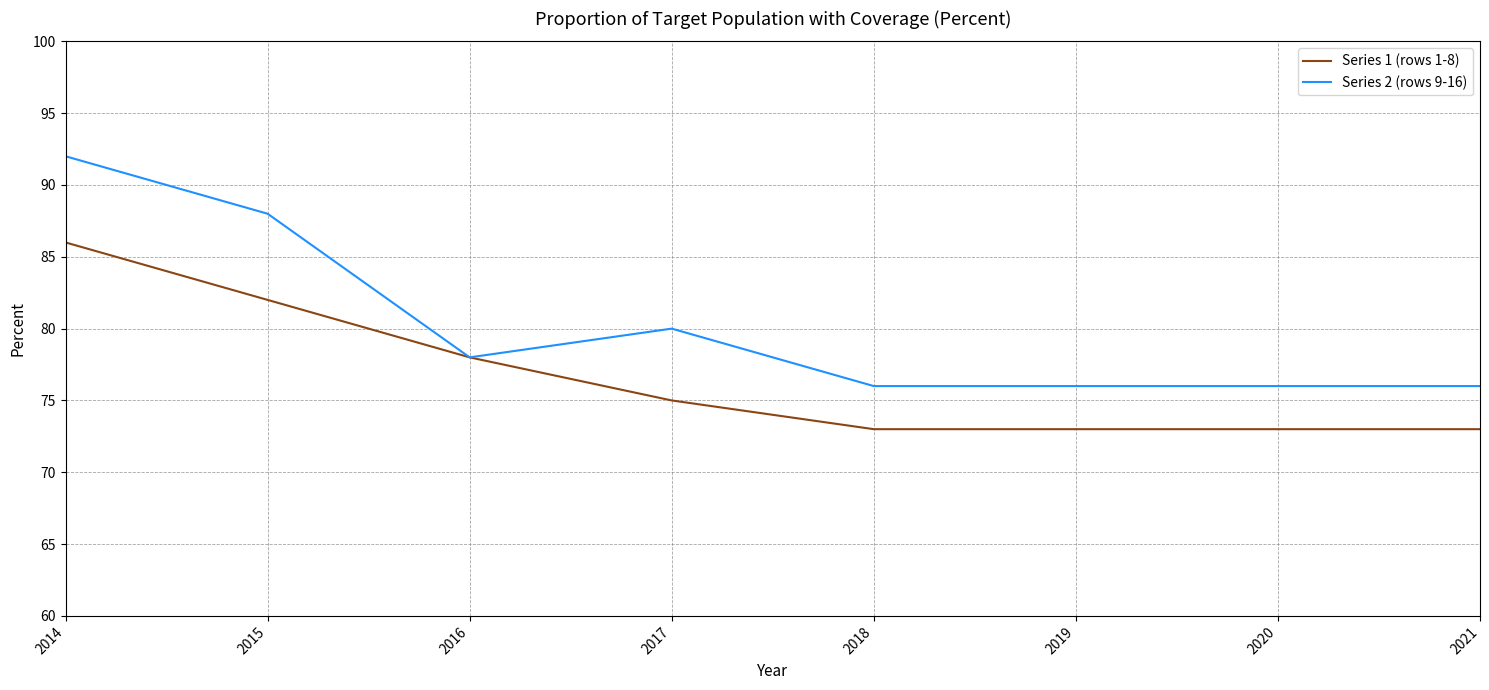

How many lines are shown in the chart?

2